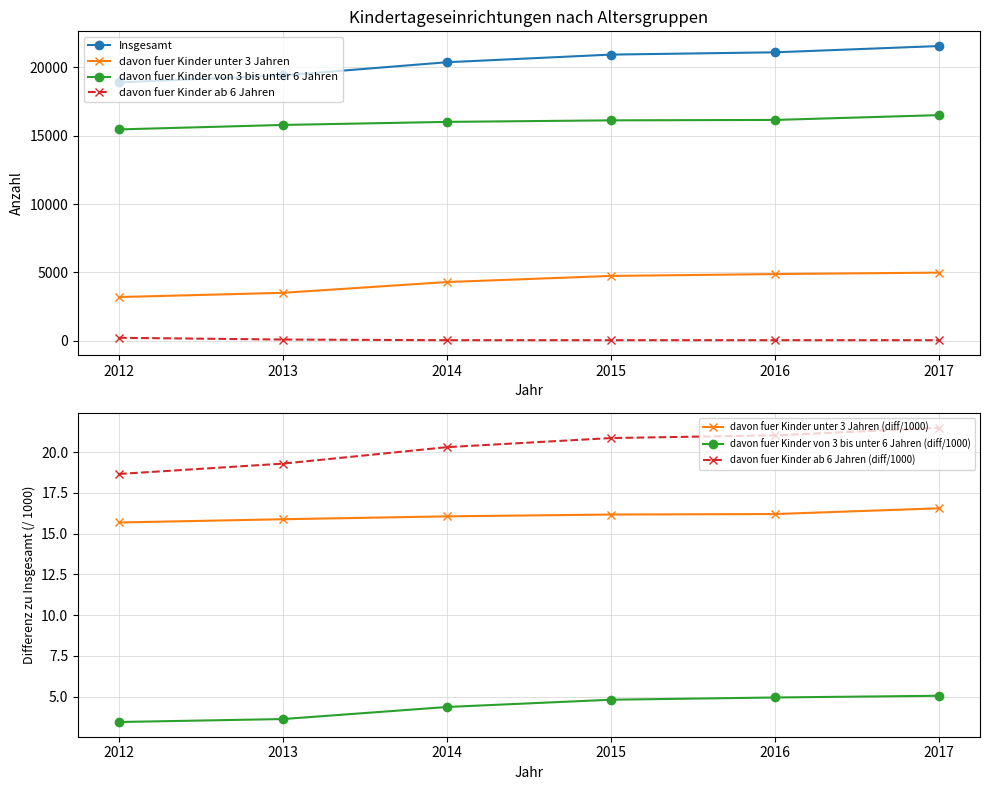

List the series in order of their peak value, highest first.

Insgesamt, davon fuer Kinder von 3 bis unter 6 Jahren, davon fuer Kinder unter 3 Jahren, davon fuer Kinder ab 6 Jahren